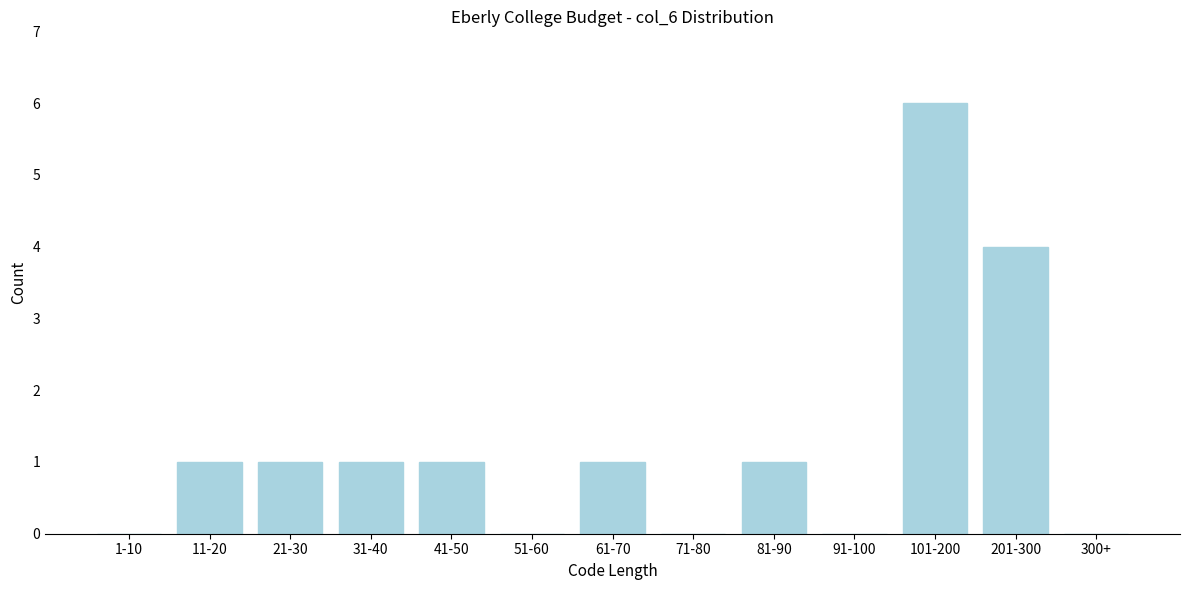

Reading left to right, extract all data points from this chart.

1-10=0	11-20=1	21-30=1	31-40=1	41-50=1	51-60=0	61-70=1	71-80=0	81-90=1	91-100=0	101-200=6	201-300=4	300+=0